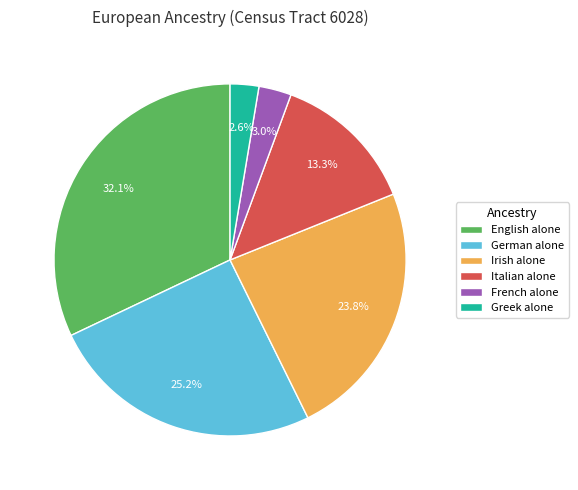

To the nearest percent, what is the average slice percentage?

17%